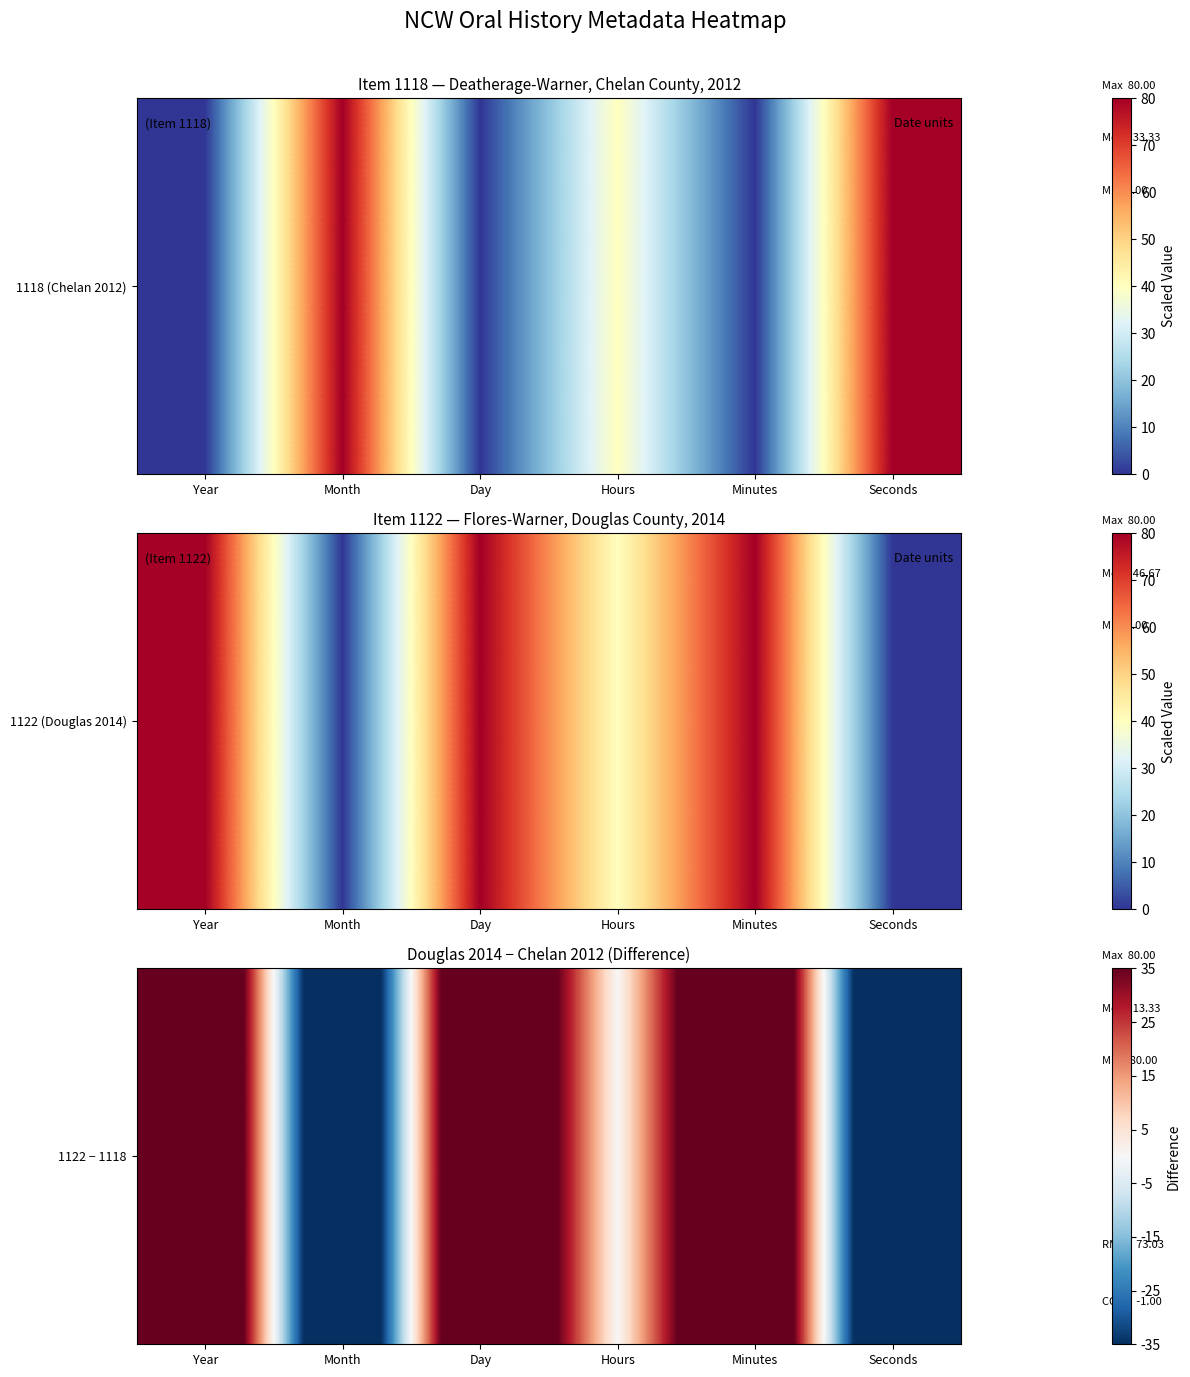

What is the change in value from Day to Seconds?

-160